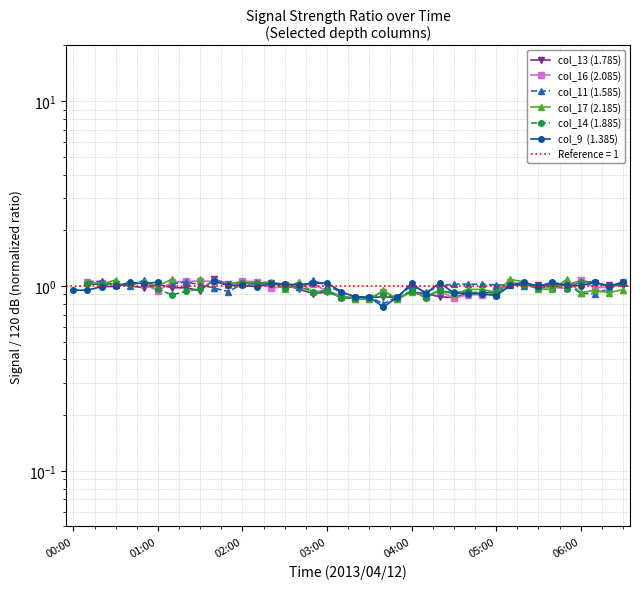

List the series in order of their overall mean, lowest first.

col_13 (1.785), col_16 (2.085), col_11 (1.585), col_17 (2.185), col_14 (1.885), col_9  (1.385)